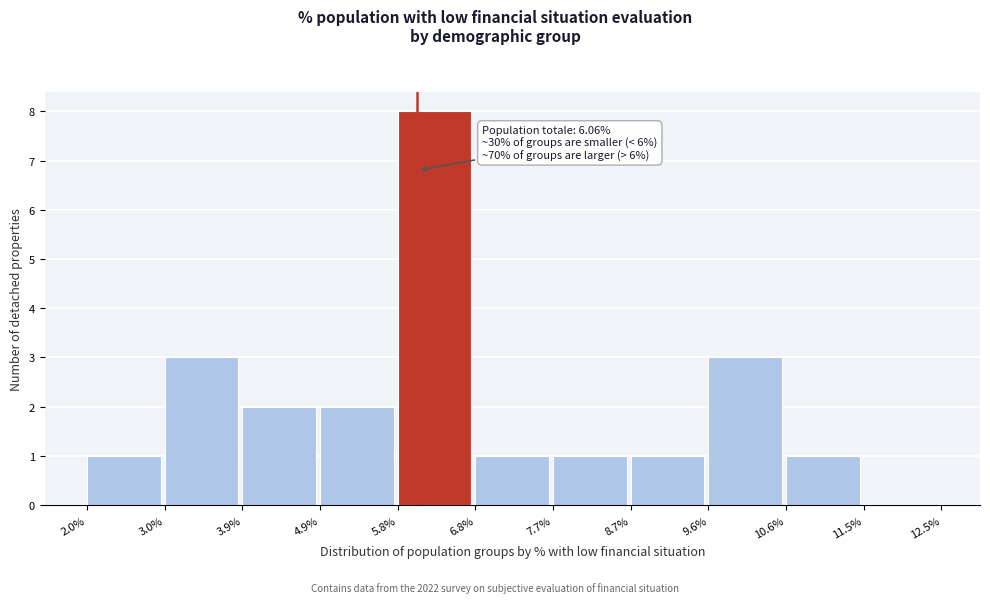

Over which range of the x-axis is the bar tallest?

5.8% to 6.8%